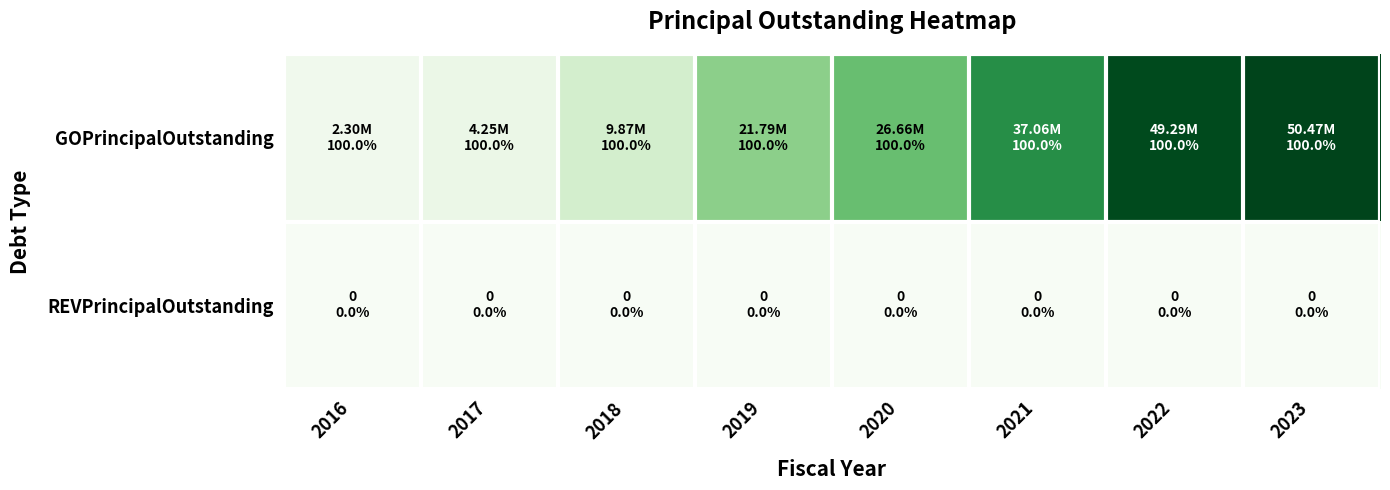

Reading left to right, list all the values displayed in this chart.

GOPrincipalOutstanding: 2016=2300000	2017=4250000	2018=9865000	2019=21790000	2020=26660000	2021=37065000	2022=49290000	2023=50470000
REVPrincipalOutstanding: 2016=0	2017=0	2018=0	2019=0	2020=0	2021=0	2022=0	2023=0